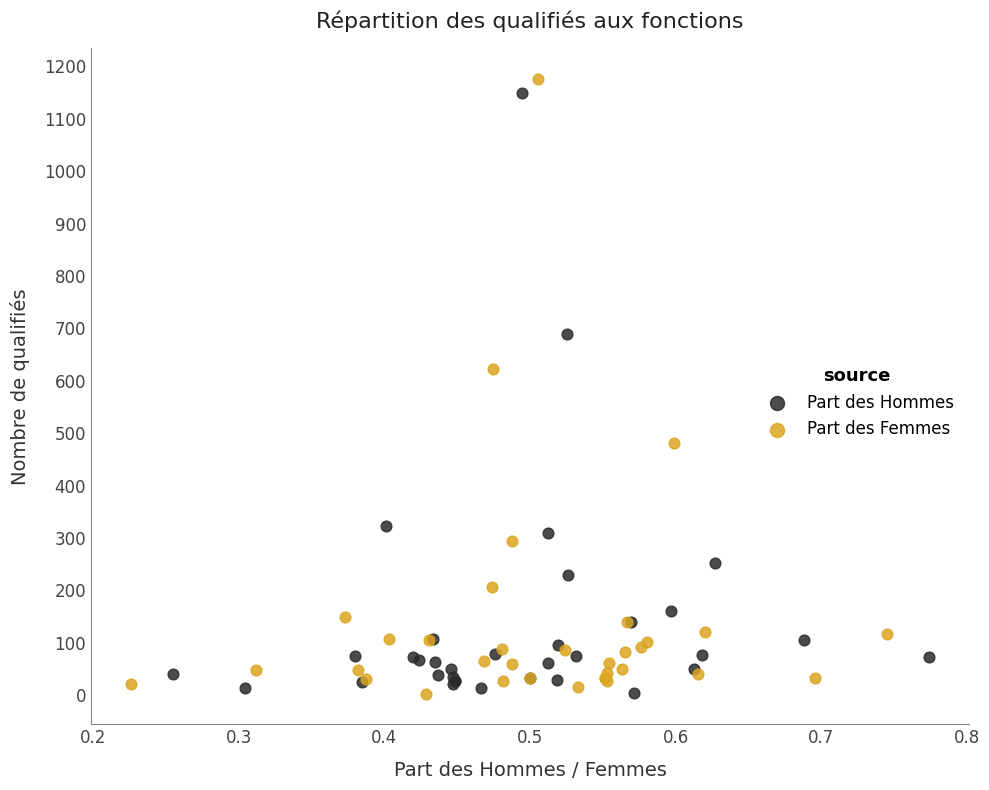

Which series has the widest spread of Y values?

Part des Femmes